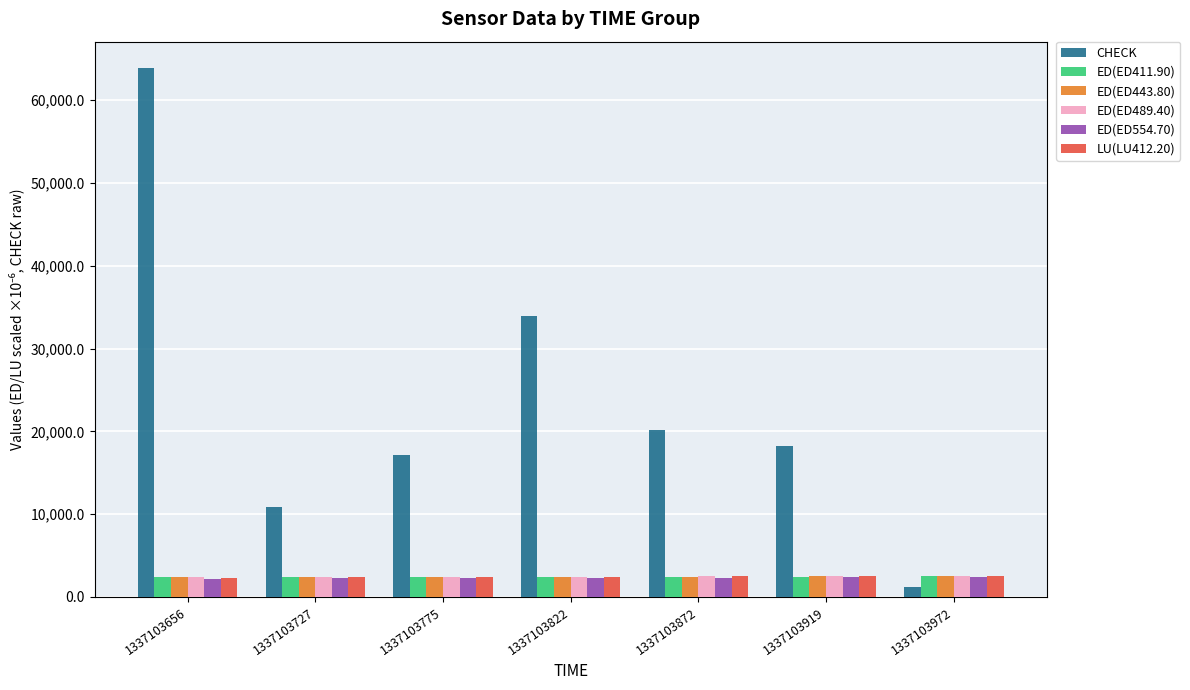

Which series changed the most between 1337103822 and 1337103972?

CHECK